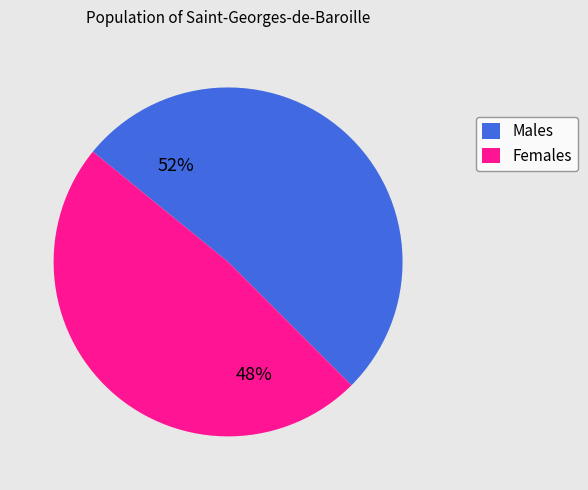

What is the ratio of the value at Males to the value at Females?

1.1